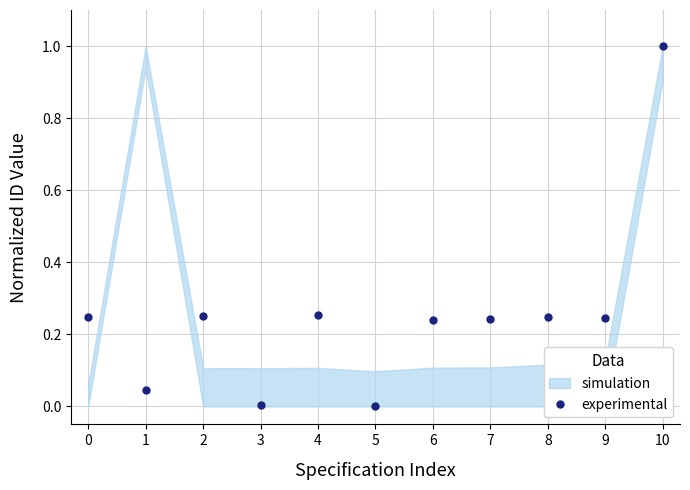

How many points are higher than both their immediate neighbors (excluding endpoints)?

3